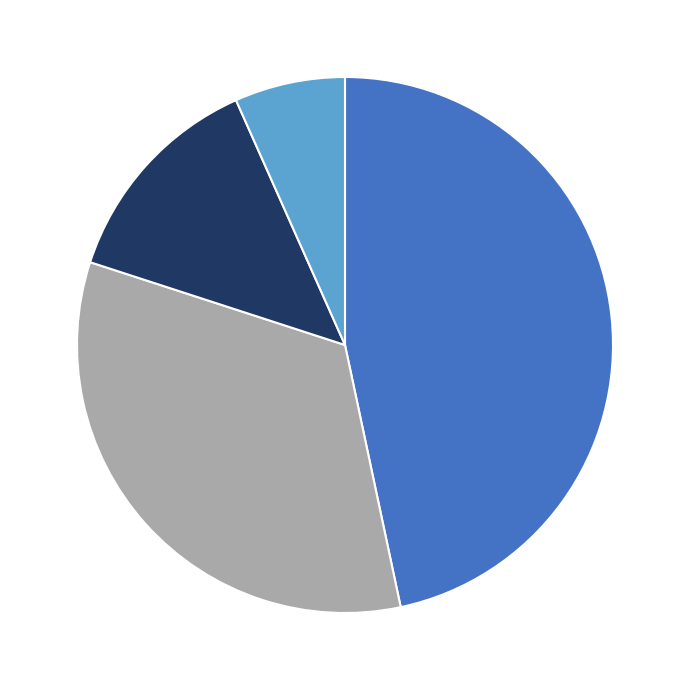

Is there any slice that represents more than half of the pie?

No